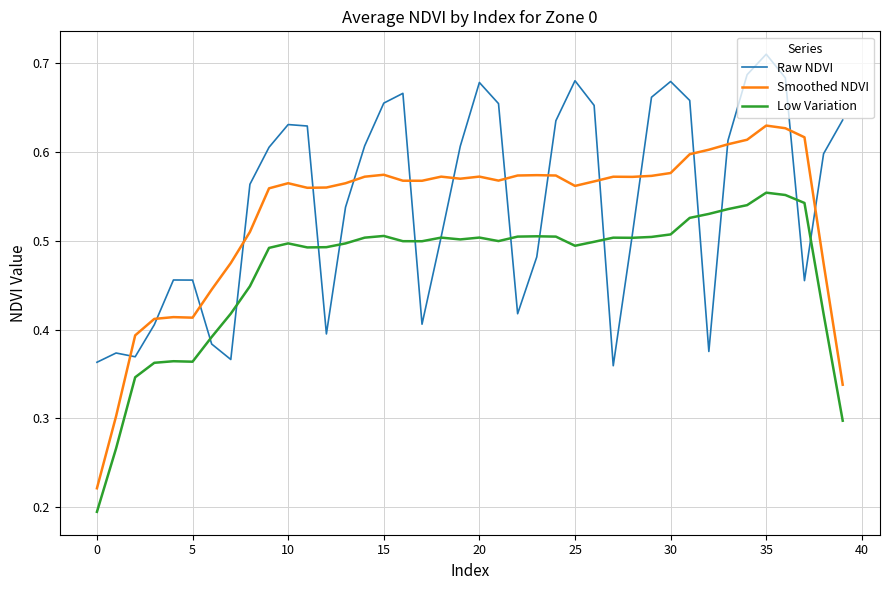

Rank the series by their average value, from highest to lowest.

Raw NDVI, Smoothed NDVI, Low Variation